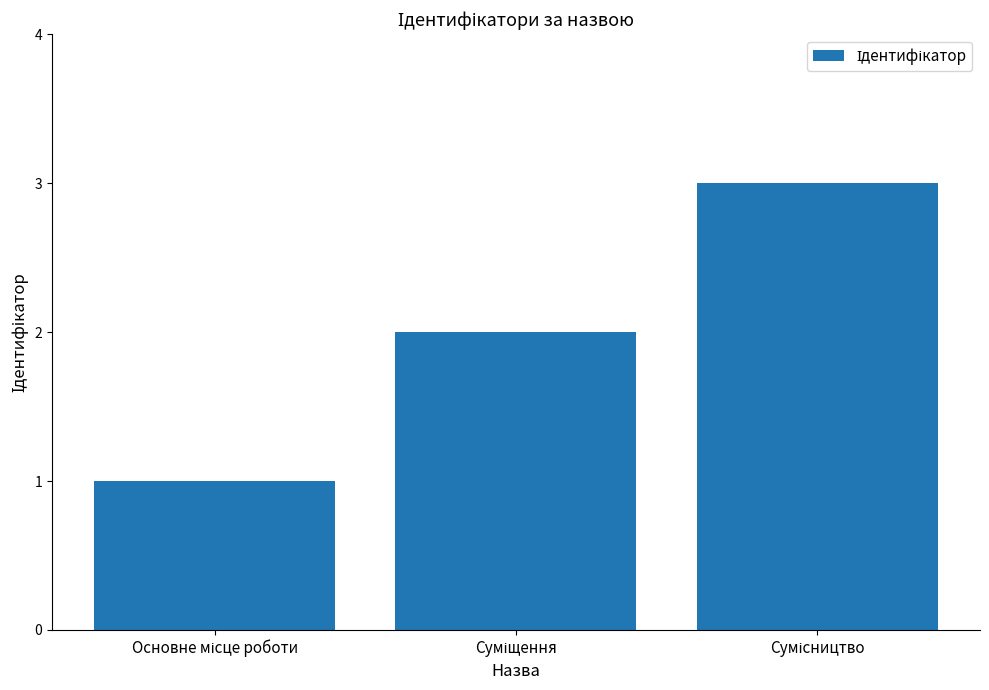

What is the greatest value displayed?

3